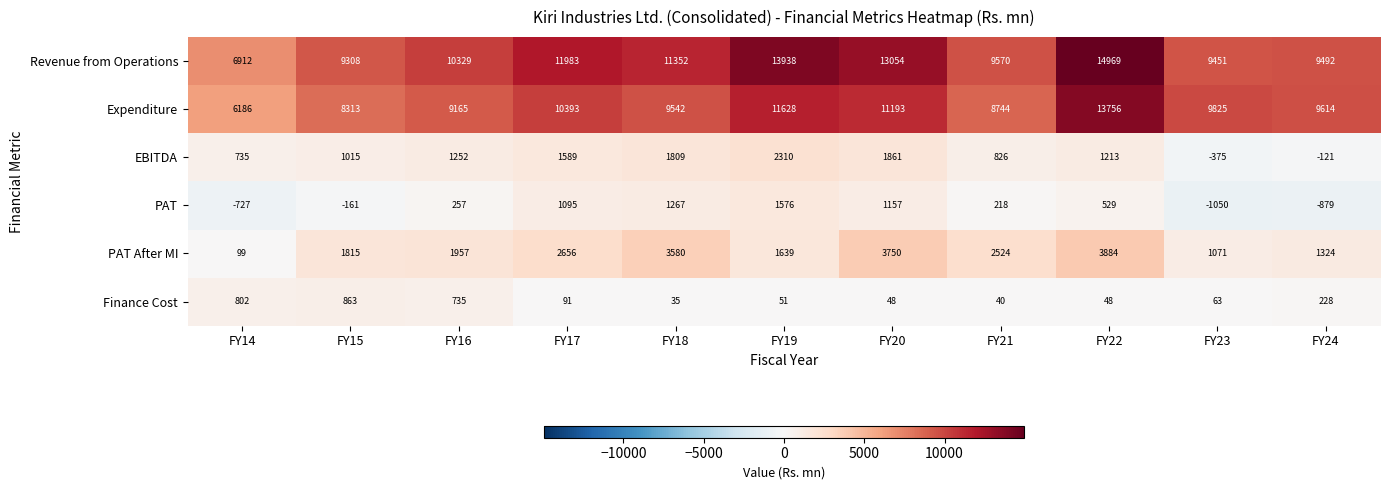

What is the difference between the highest and lowest values at FY24?

10493